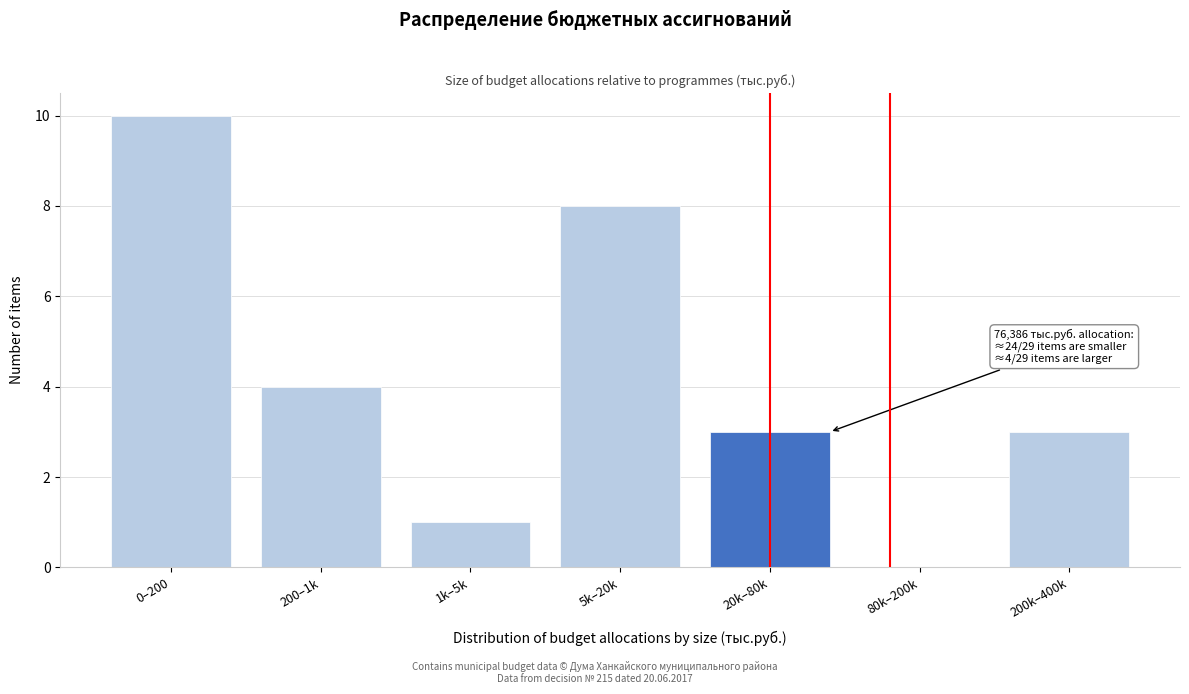

Reading right to left, list all the values displayed in this chart.

200k–400k=3	80k–200k=0	20k–80k=3	5k–20k=8	1k–5k=1	200–1k=4	0–200=10